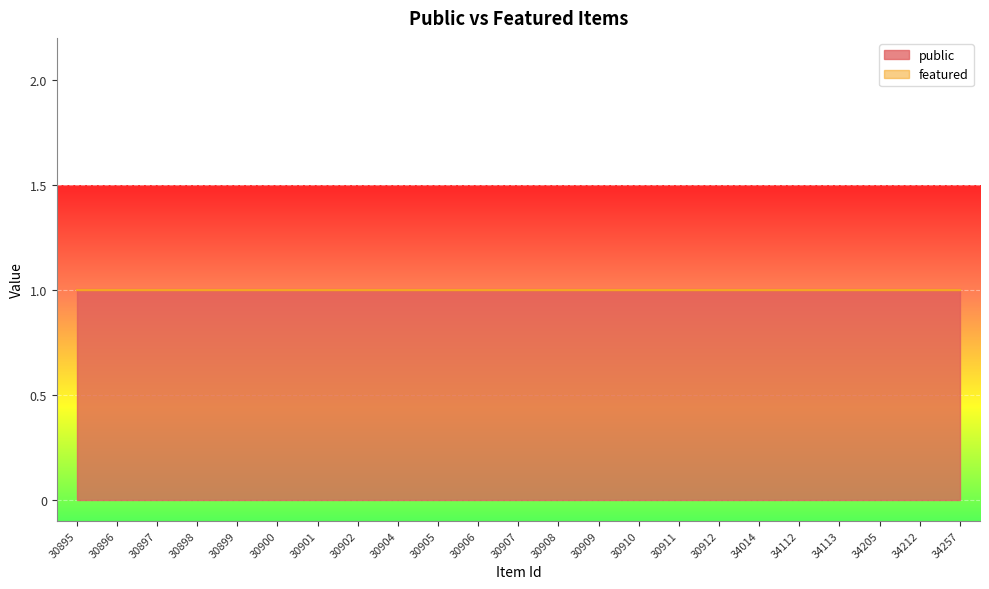

What is the greatest value displayed?

1